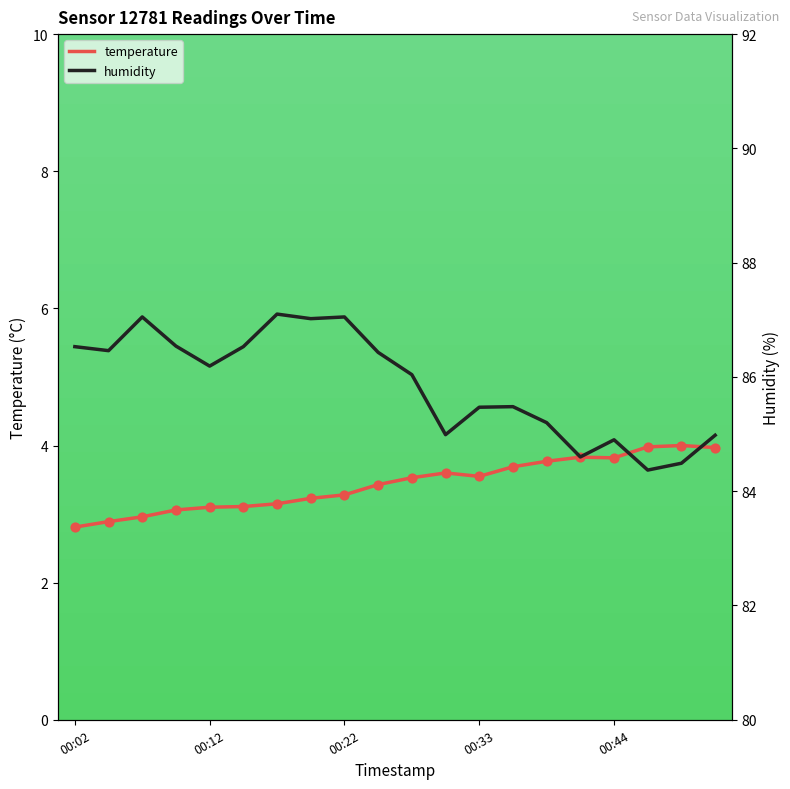

Which series contains the highest Y value?

humidity